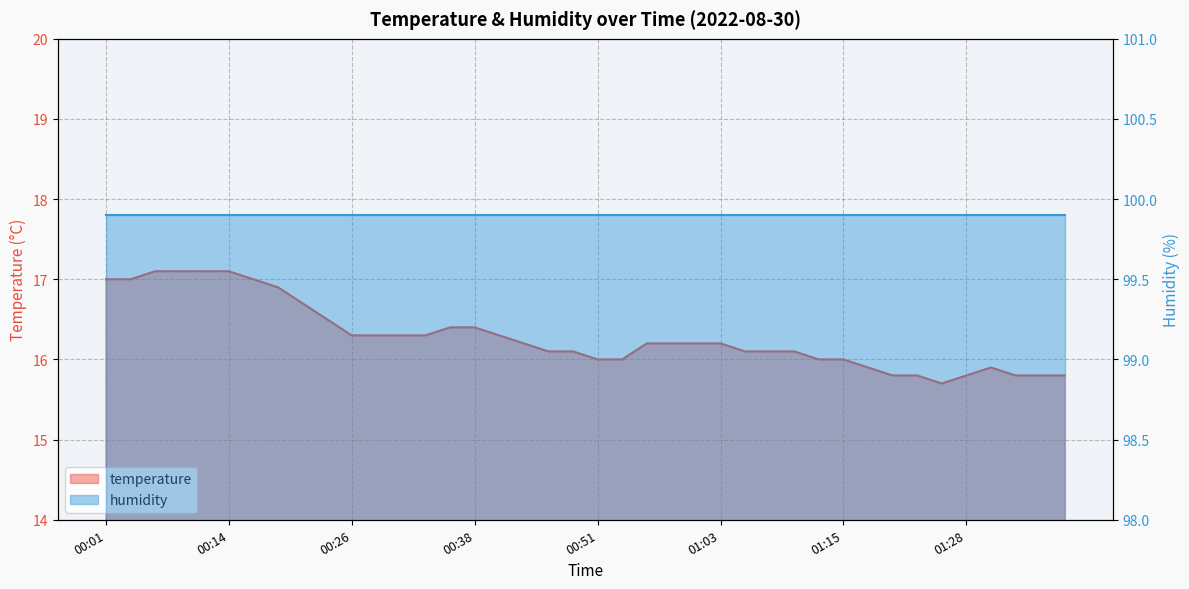

At which category does the chart reach its minimum across all series?

01:26